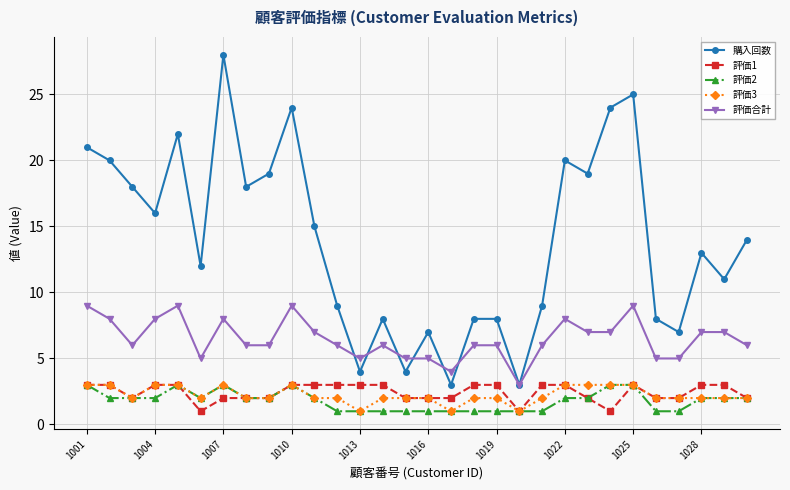

Is this an area chart (filled region under the line)?

No